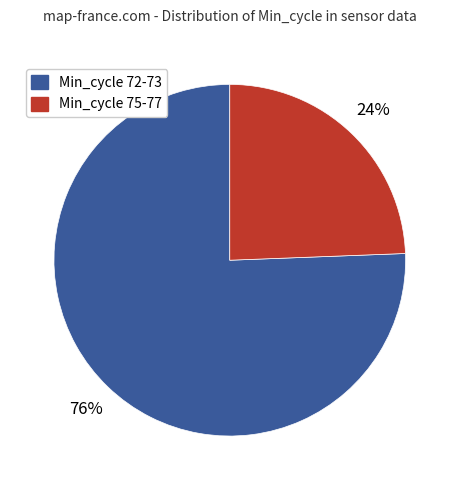

Does any single category account for the majority?

Yes